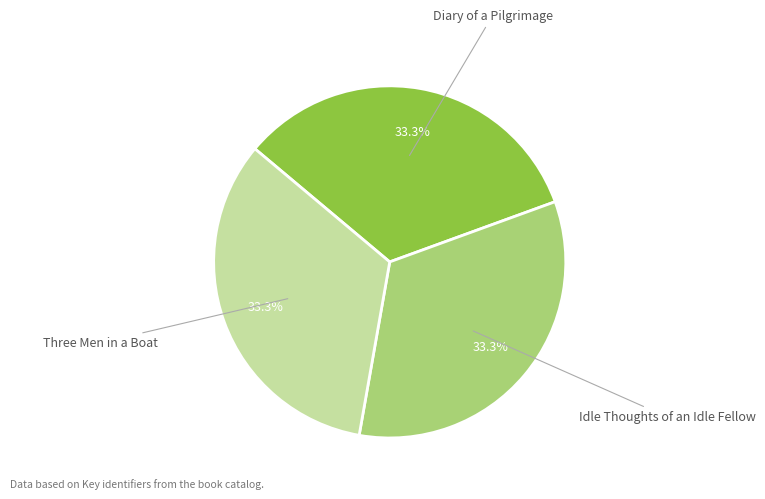

Does any single category account for the majority?

No